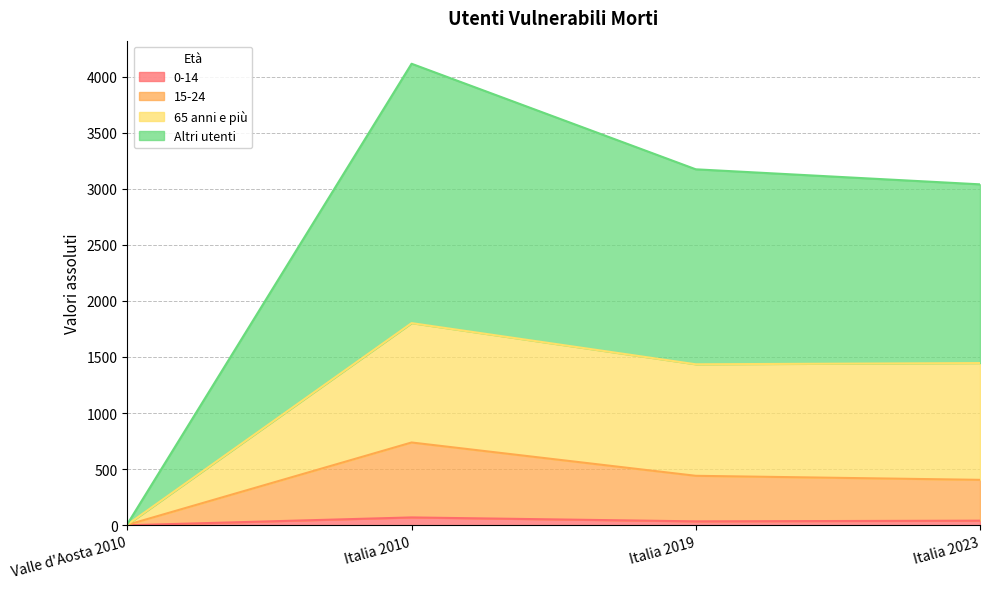

Does the chart display data point markers on the line(s)?

No